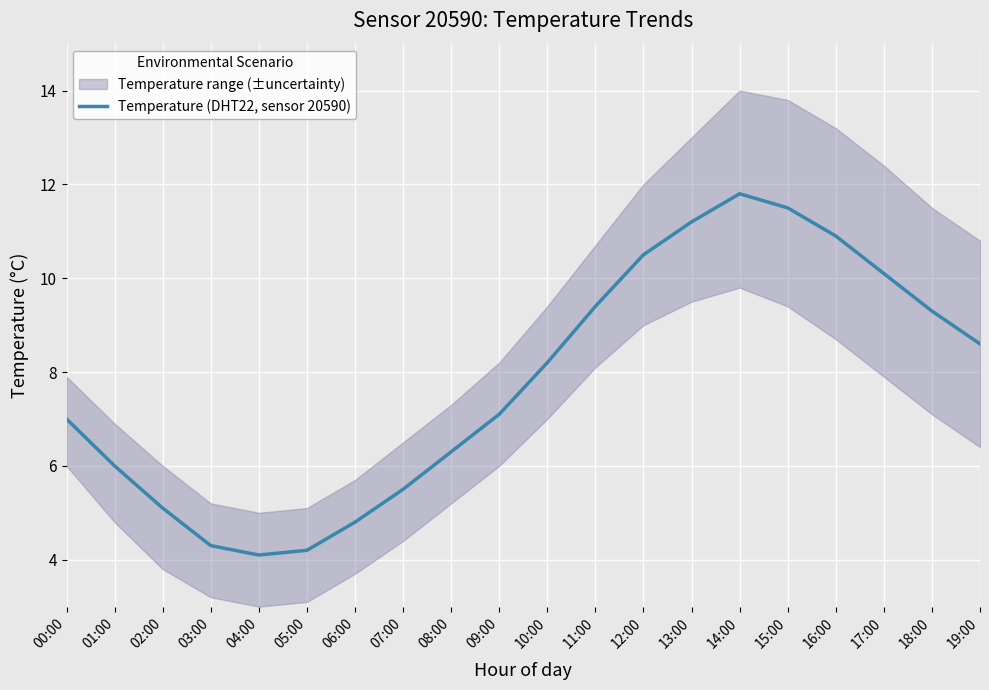

List the labels in order of value, largest first.

14:00, 15:00, 13:00, 16:00, 12:00, 17:00, 11:00, 18:00, 19:00, 10:00, 09:00, 00:00, 08:00, 01:00, 07:00, 02:00, 06:00, 03:00, 05:00, 04:00